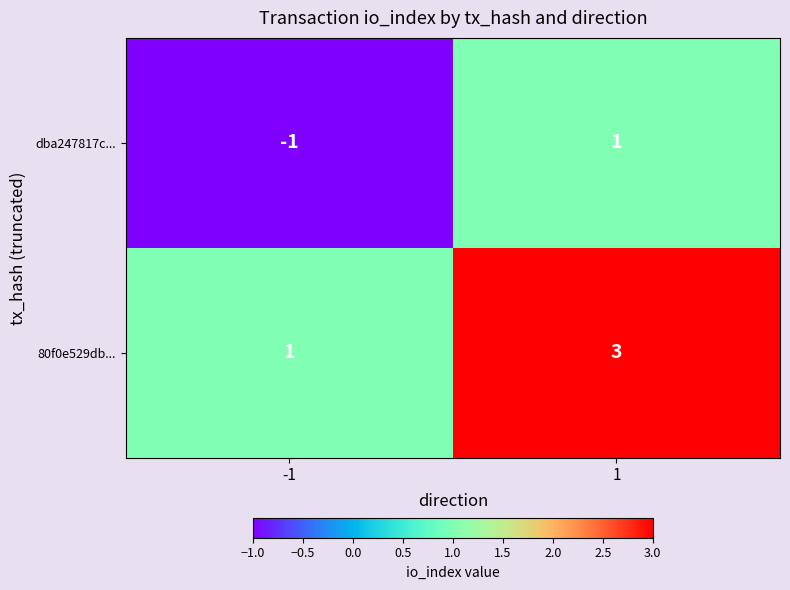

What is the sum of the 80f0e529db... values at 1 and -1?

4